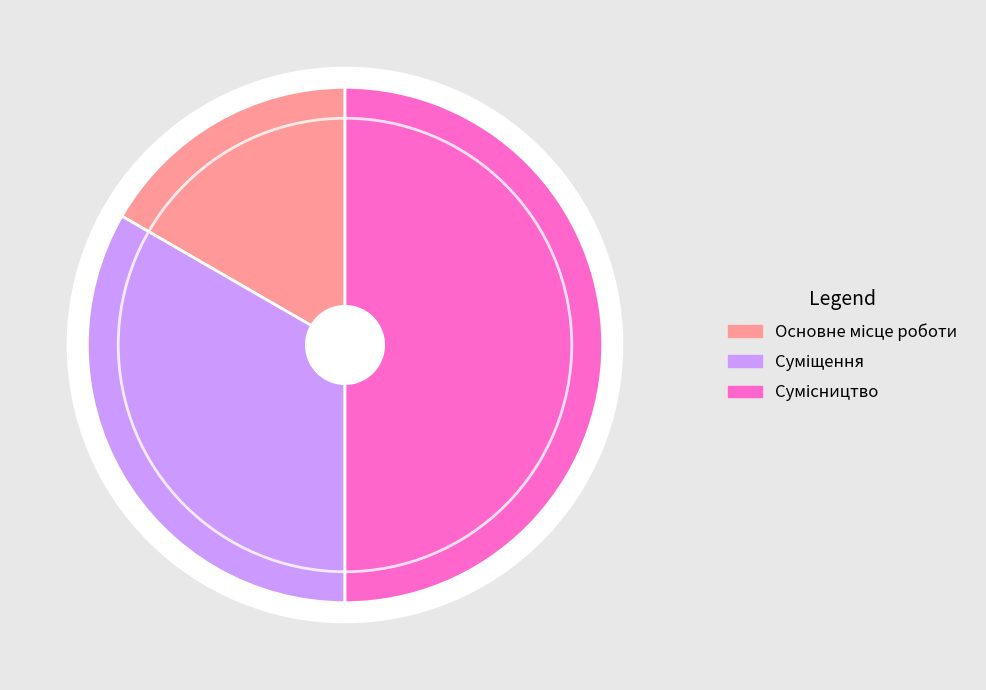

What is the change in value from Основне місце роботи to Сумісництво?

+2